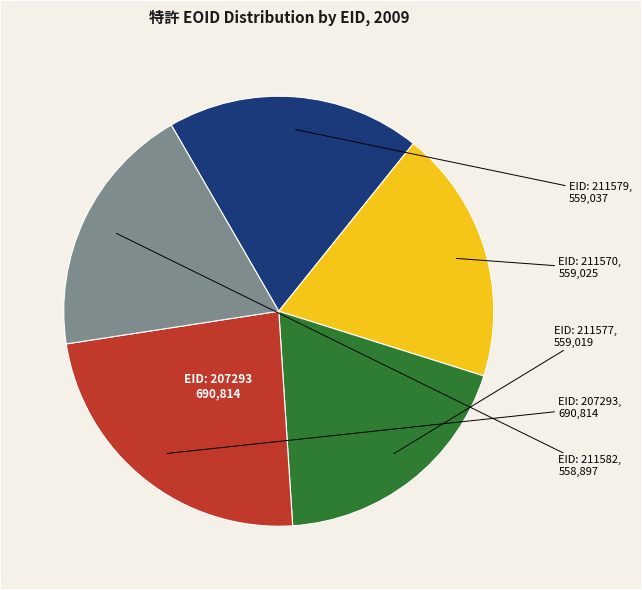

Count the number of slices in the pie.

5